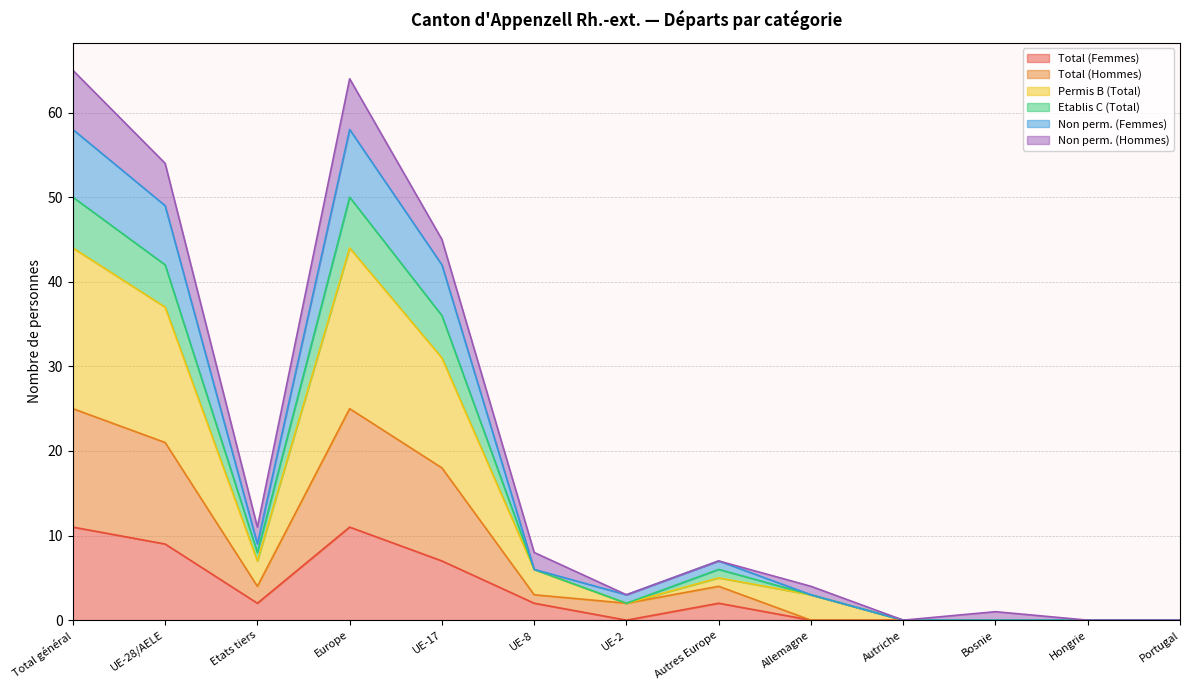

What is the maximum value for Total (Femmes)?

11